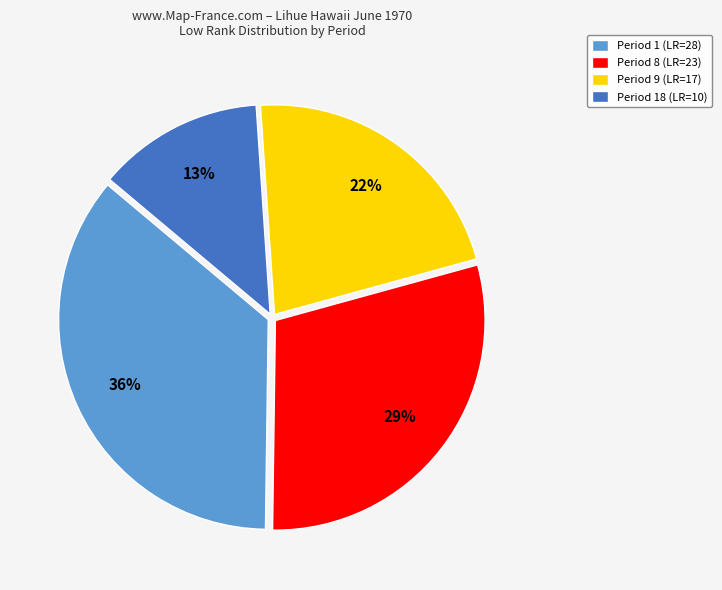

What is the smallest slice in the pie chart?

Period 18 (LR=10)